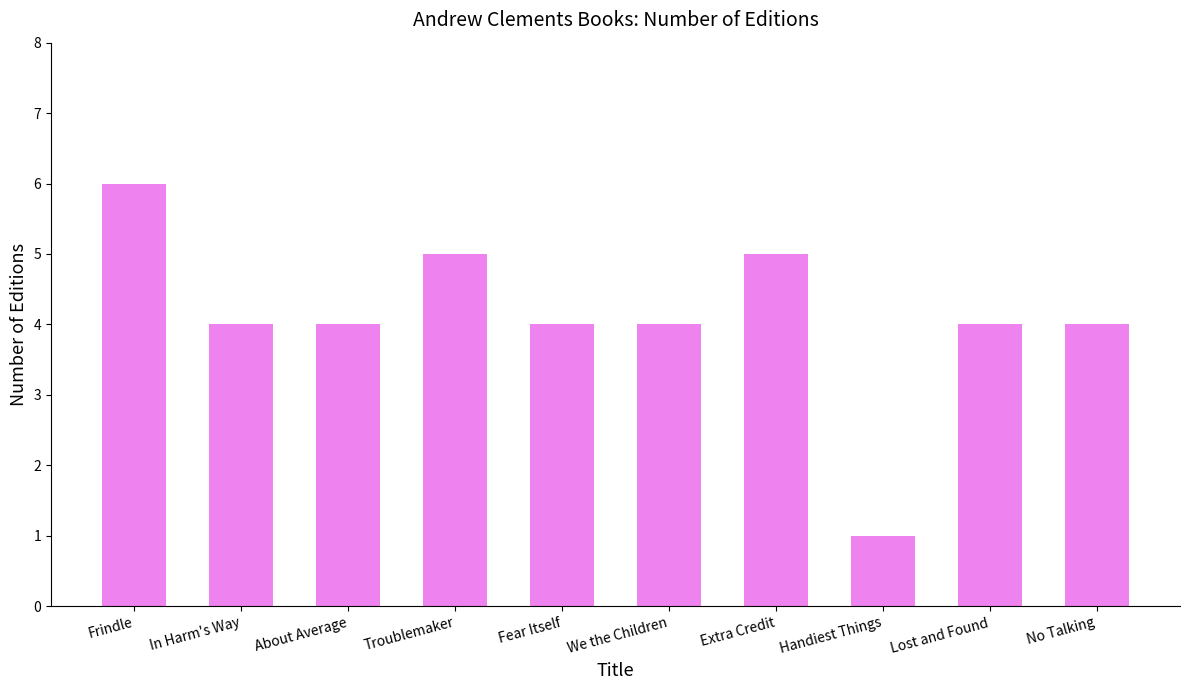

Count the values in the range 4 to 5.

8